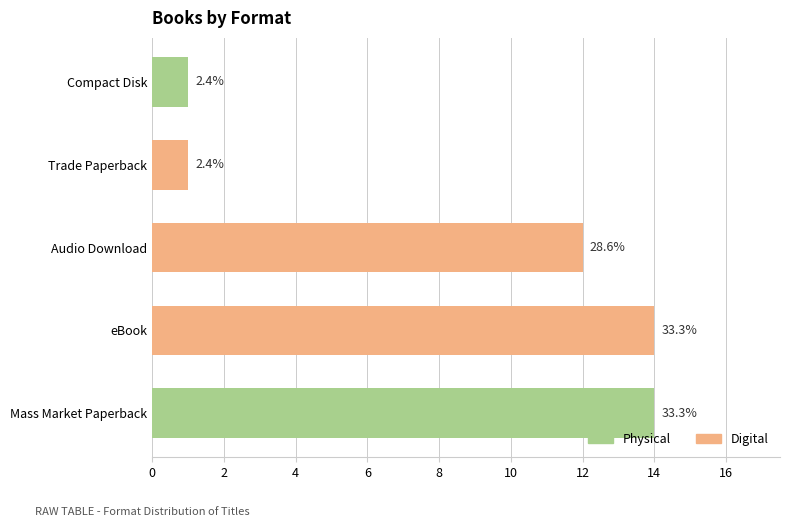

At which label does the data first exceed 12?

Mass Market Paperback